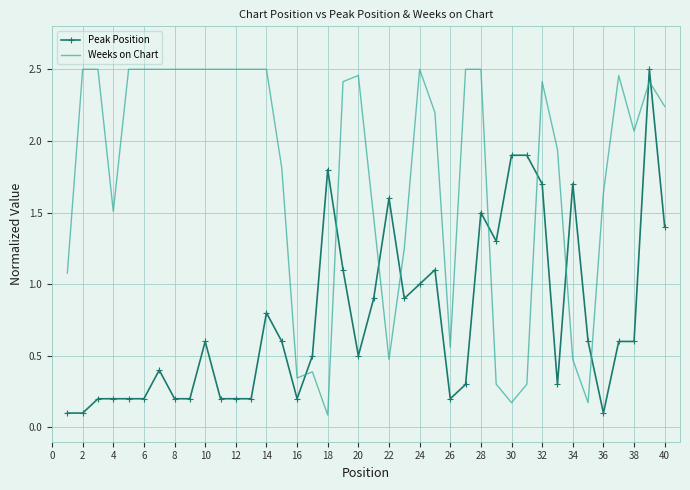

List the series in order of their overall mean, lowest first.

Peak Position, Weeks on Chart